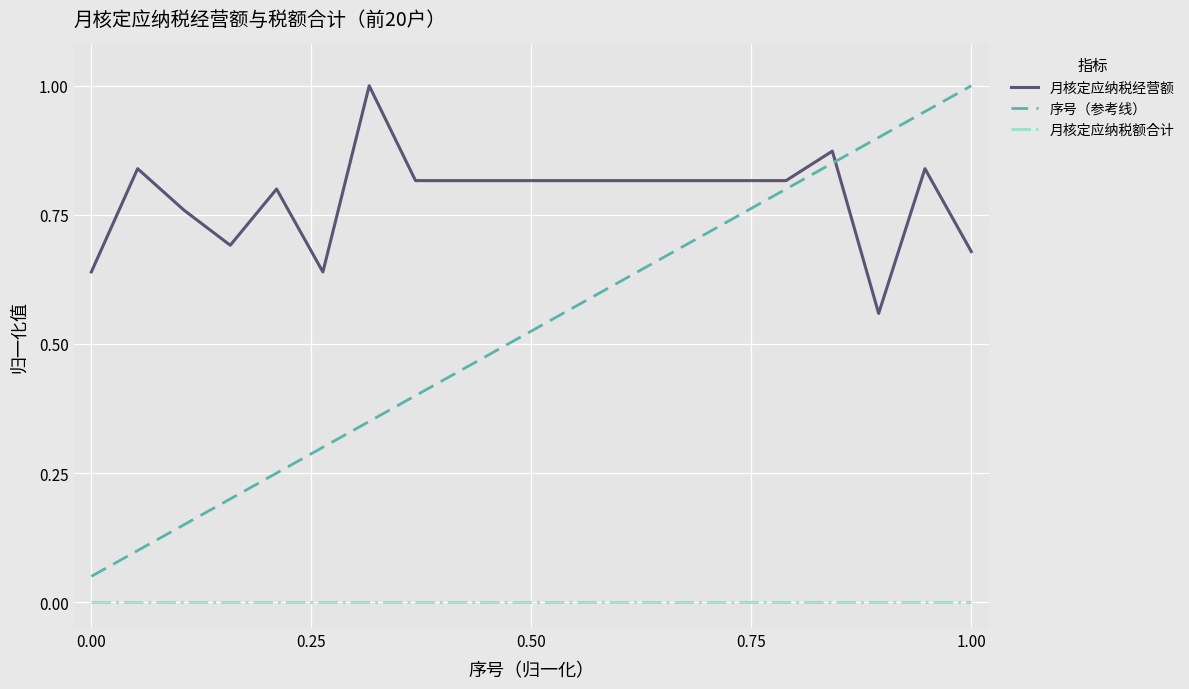

Is this an area chart (filled region under the line)?

No